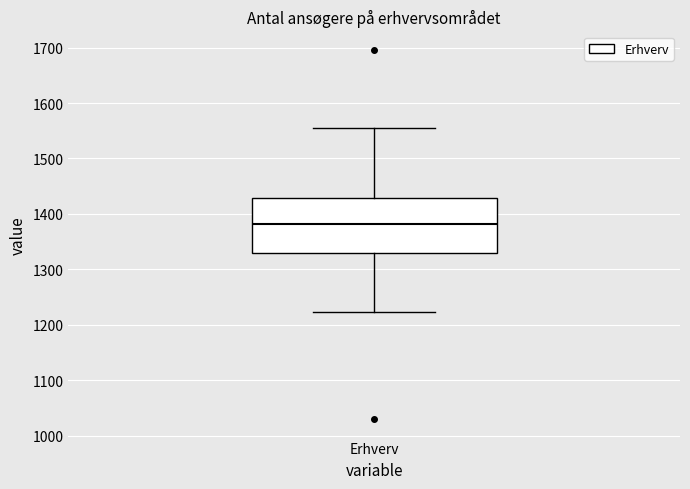

Transcribe this box plot: give where the median line is, the range the box spans, and where the two whiskers end, as read against the y-axis. The values are not printed on the chart, so give them approximately, as read against the axis.

median 1380, box 1330 to 1430, whiskers 1220 to 1560